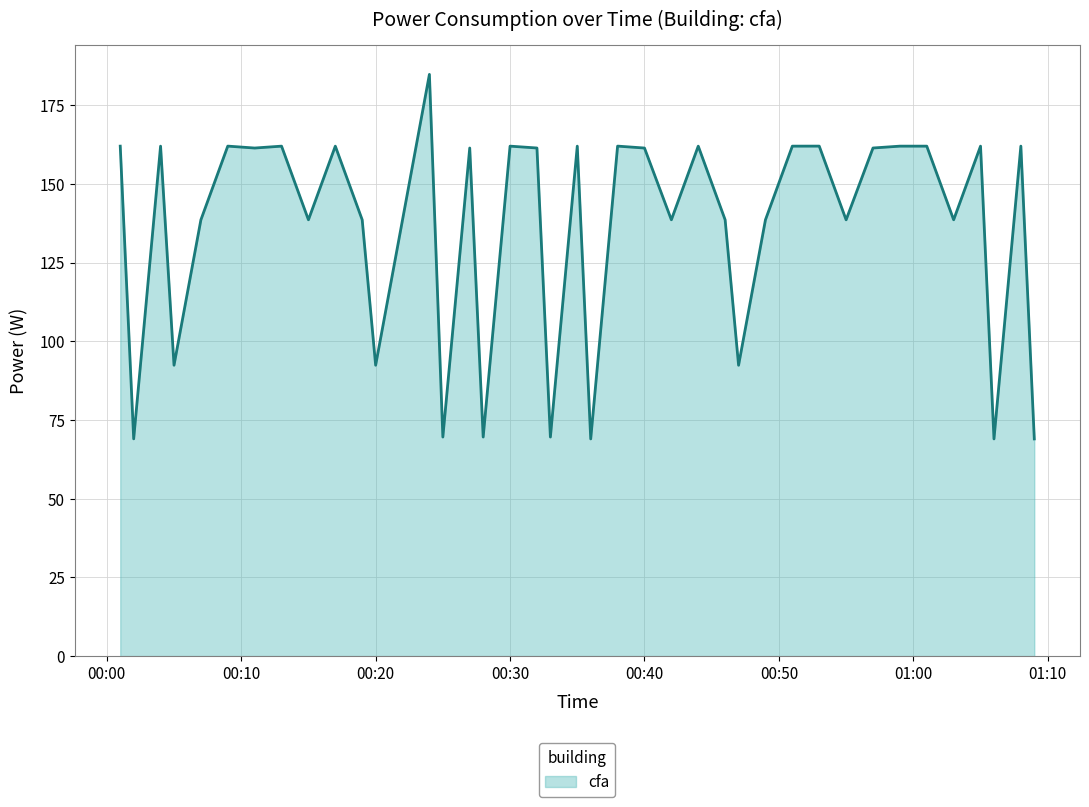

What is the difference between the maximum and minimum values?

115.8